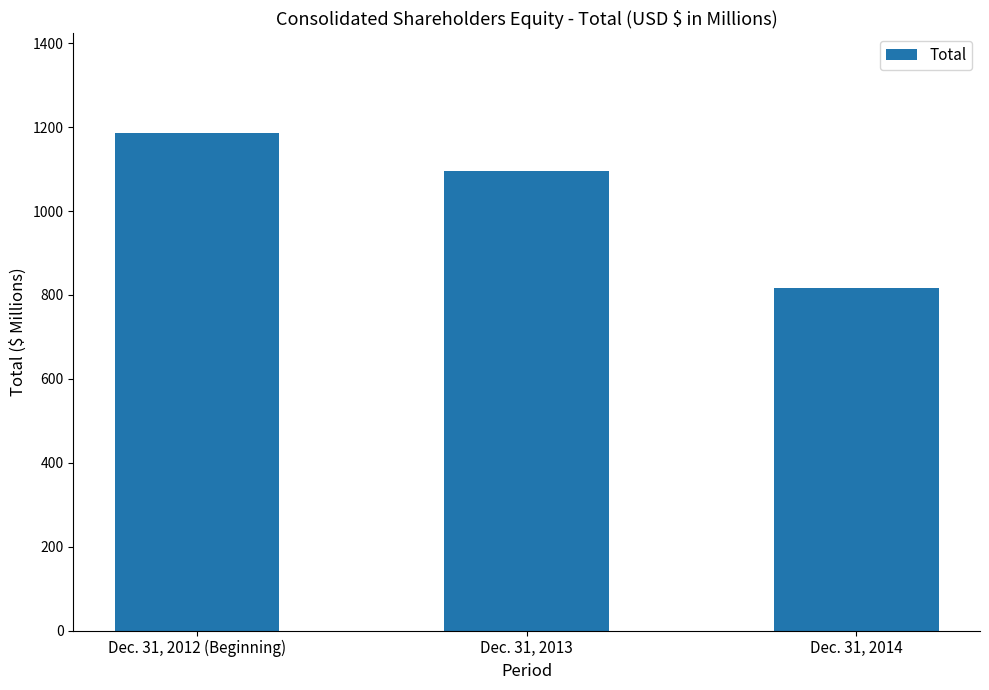

What is the value of the 3rd bar from the left?

816.5